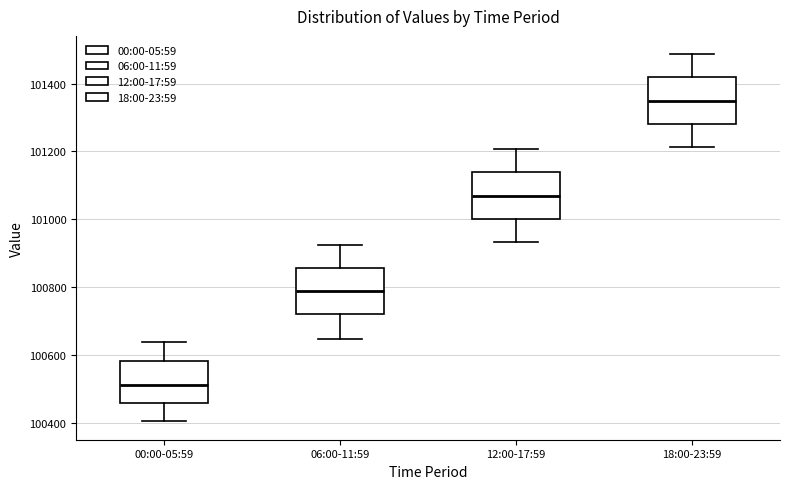

Where is the lower edge of the box for 12:00-17:59 on the y-axis? The values are not printed on the chart, so give them approximately, as read against the axis.

101000